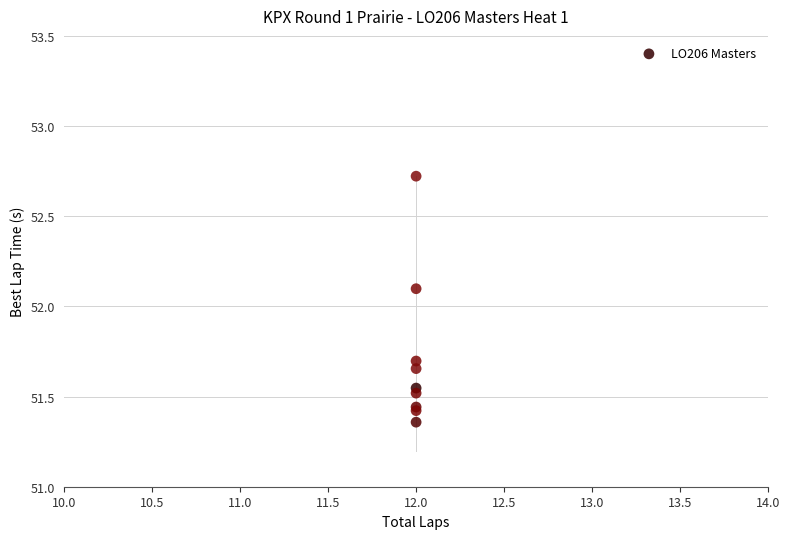

What Y value in the scatter plot is closest to 52?

52.1